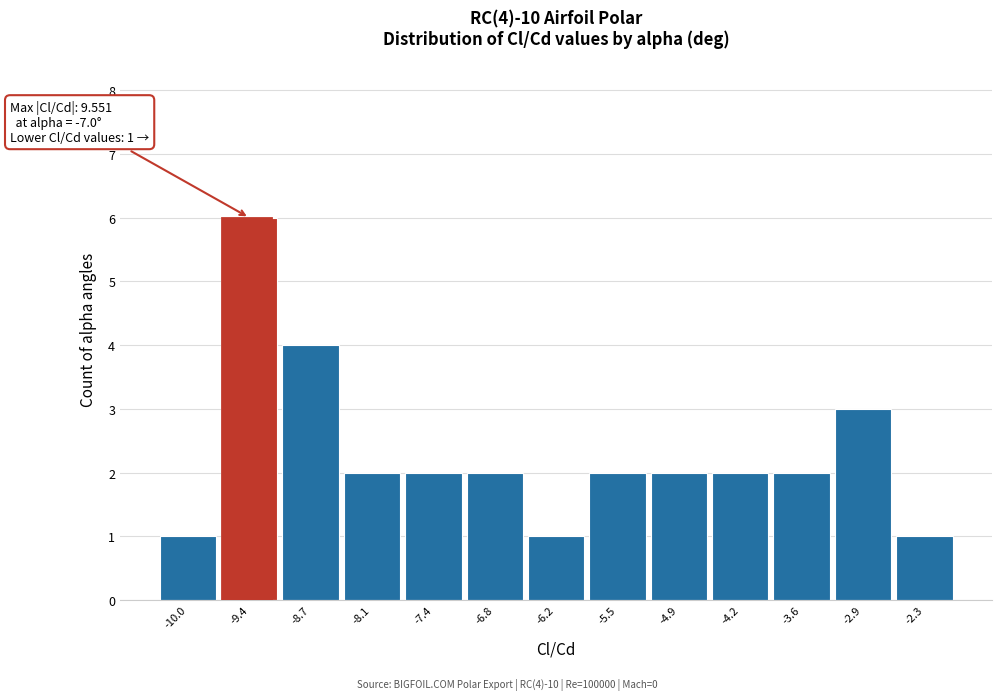

Which range on the x-axis has the tallest bar?

-9.7 to -9.0